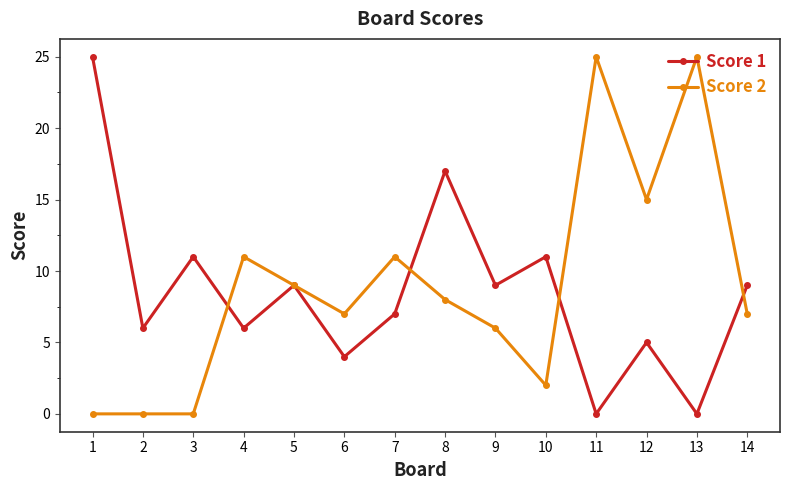

What is the approximate value of Score 1 at 1, to the nearest 5?

25